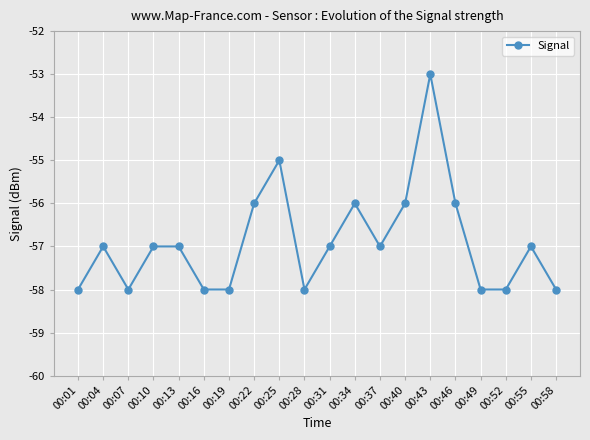

Is it true that the value at 00:31 is -27?

False